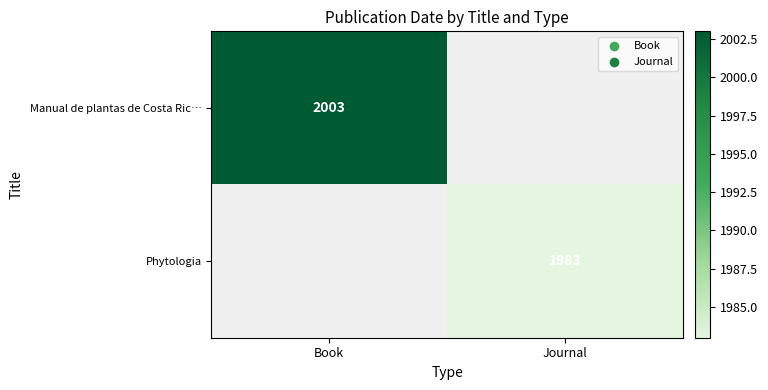

At how many categories does at least one series exceed 1998?

1